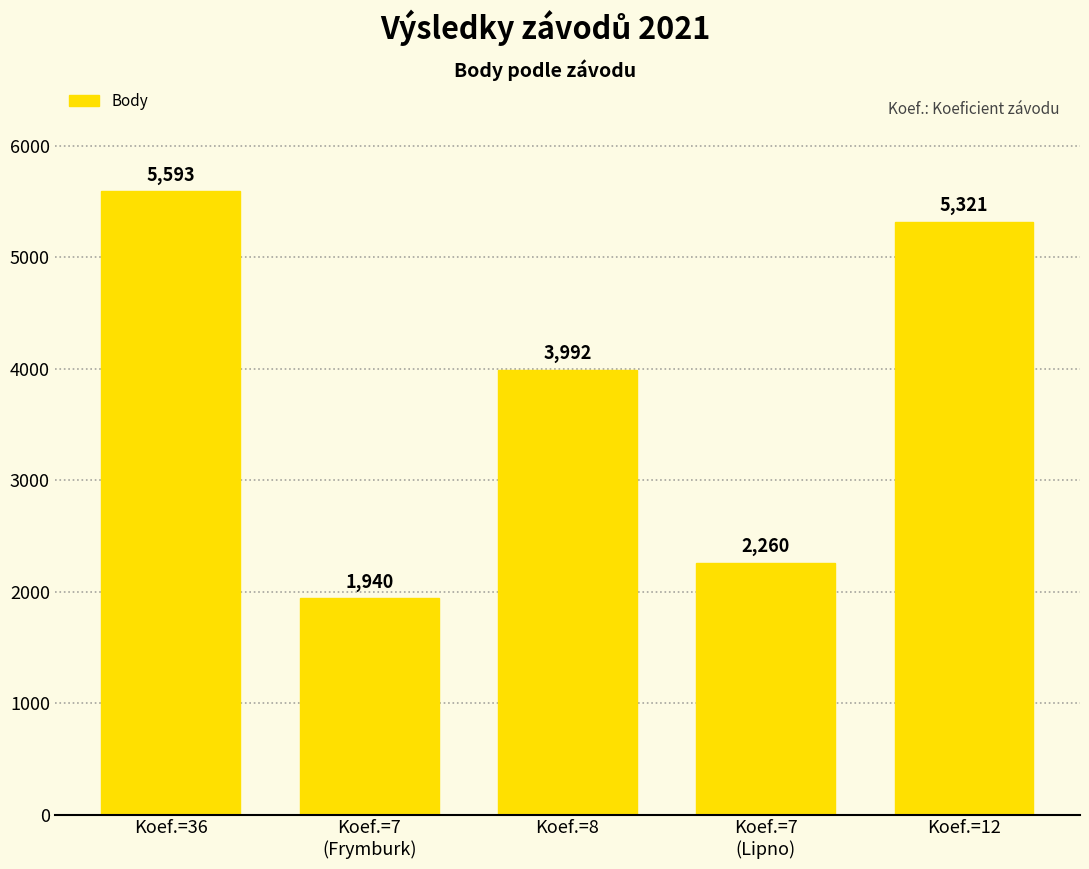

What is the value of the 1st bar from the left?

5593